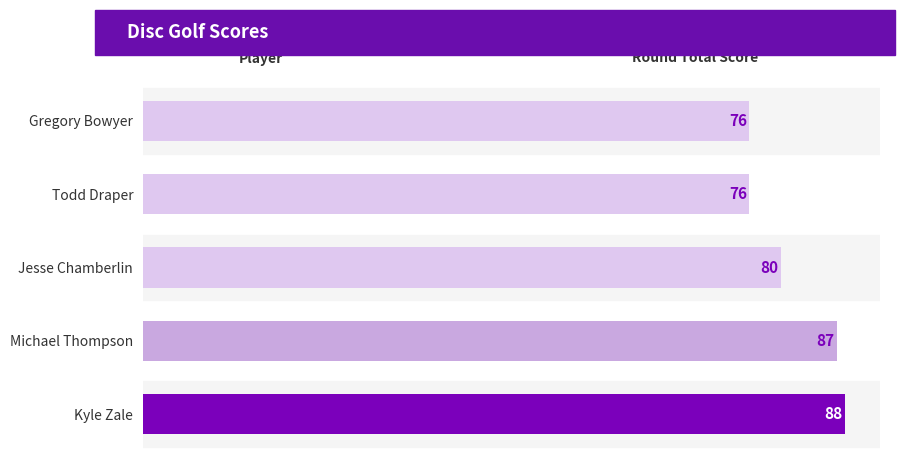

Reading bottom to top, list all the values displayed in this chart.

88	87	80	76	76